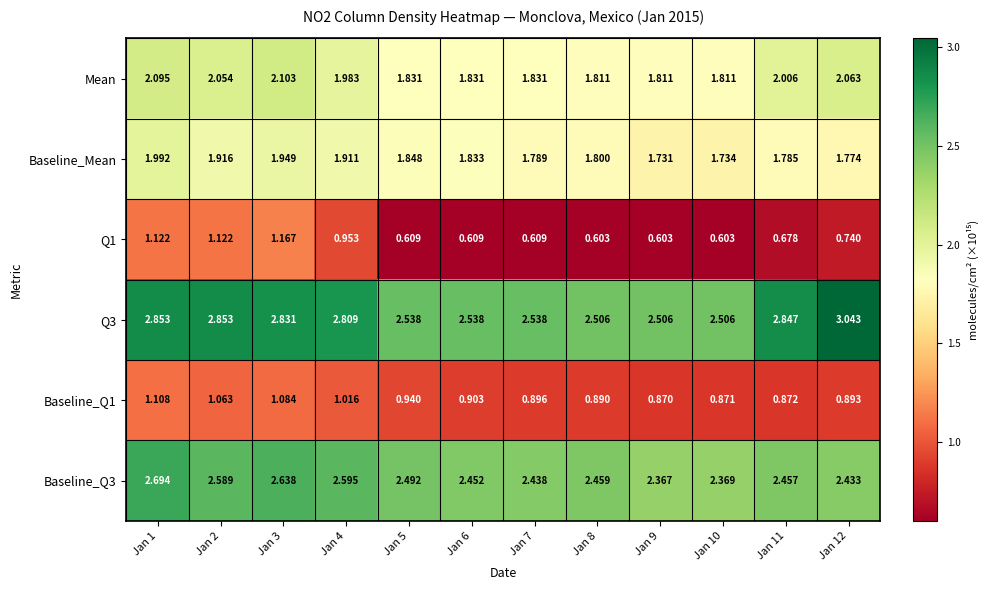

At which category is the sum across all series the highest?

Jan 1